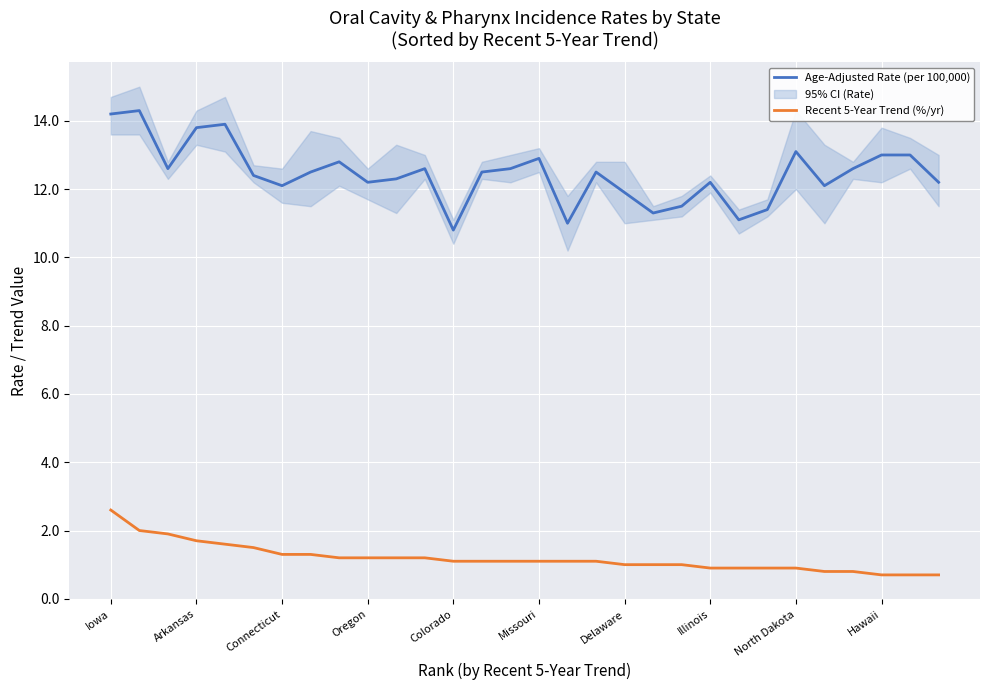

At which label does Age-Adjusted Rate (per 100,000) first exceed 12?

Iowa